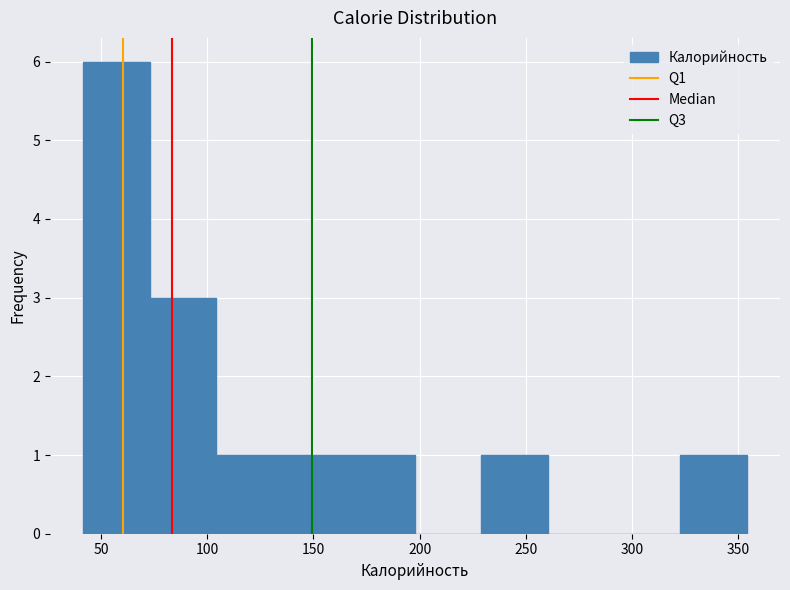

Reading left to right, transcribe this chart: for each bar, give the range it covers on the x-axis and its height. Neither the bar edges nor the heights are printed on the chart, so give them approximately, as read against the axes.

40 to 75: 6
75 to 105: 3
105 to 135: 1
135 to 165: 1
165 to 200: 1
200 to 230: 0
230 to 260: 1
260 to 290: 0
290 to 325: 0
325 to 355: 1